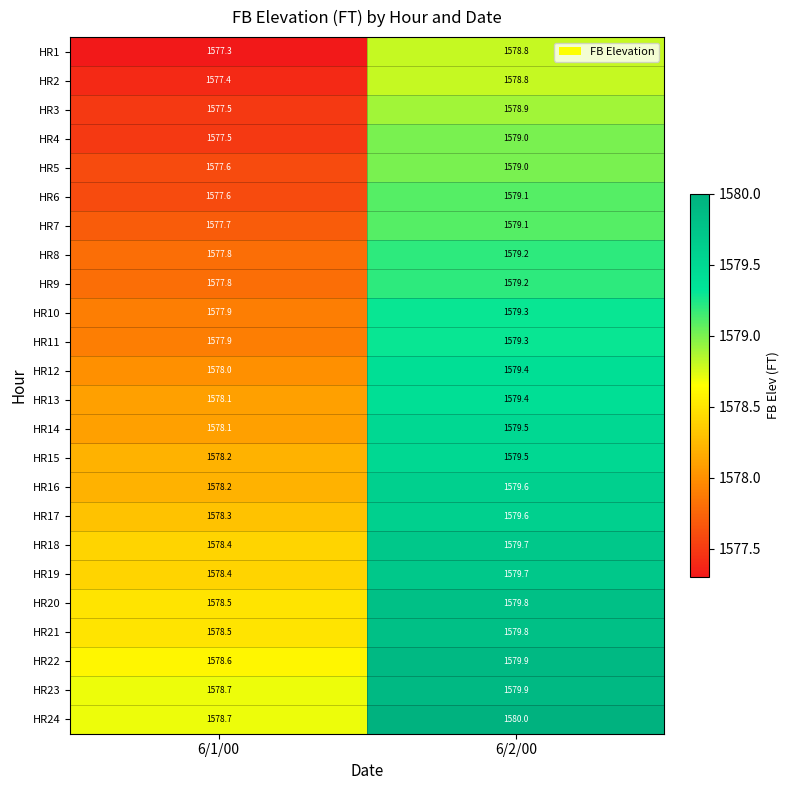

At which category is the sum across all series the highest?

6/2/00